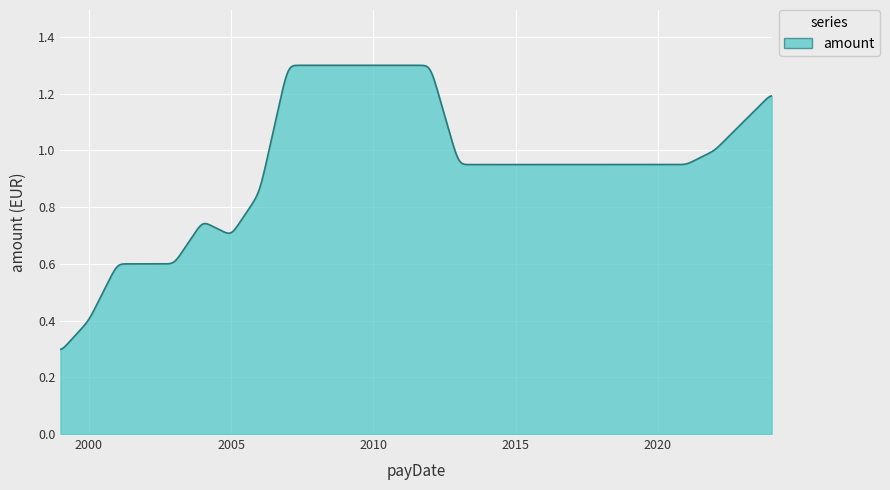

What is the average value?

0.9